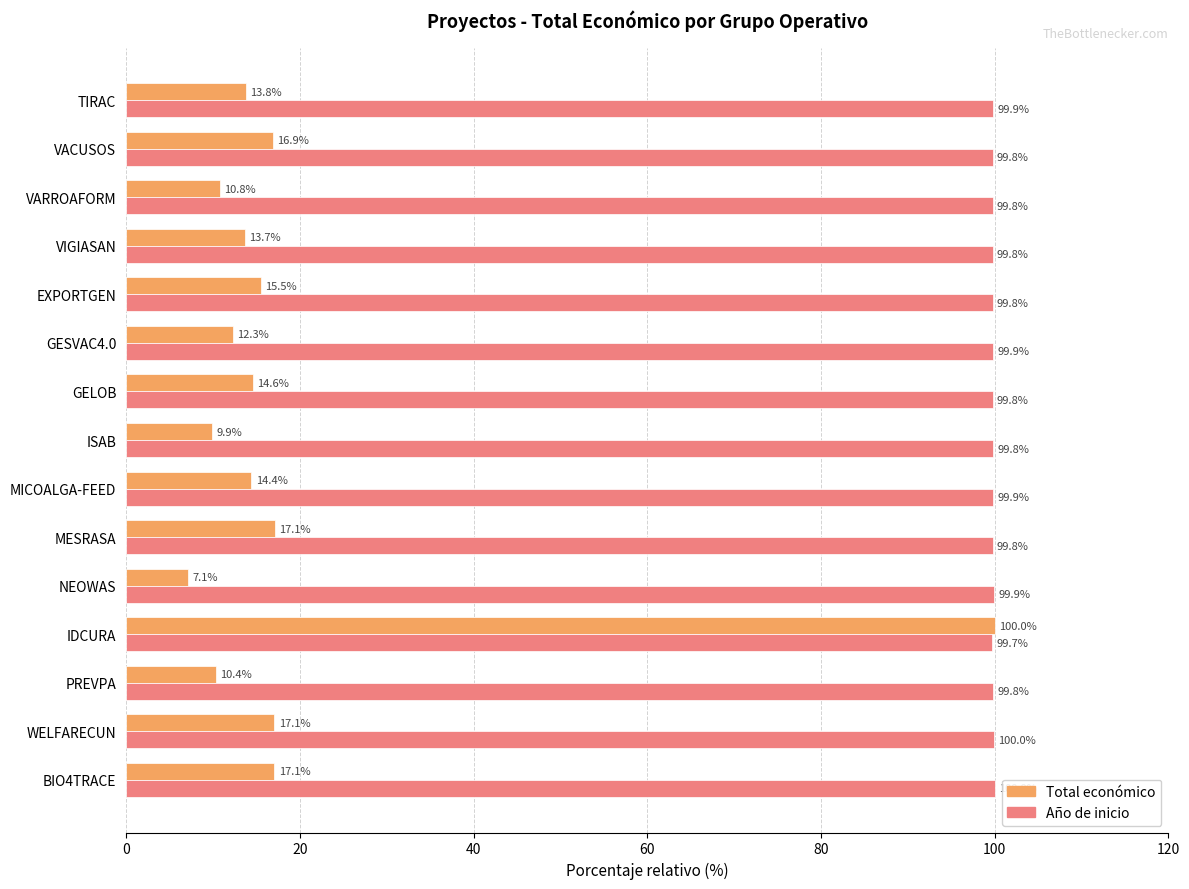

Rank the series at WELFARECUN from highest to lowest value.

Año de inicio, Total económico